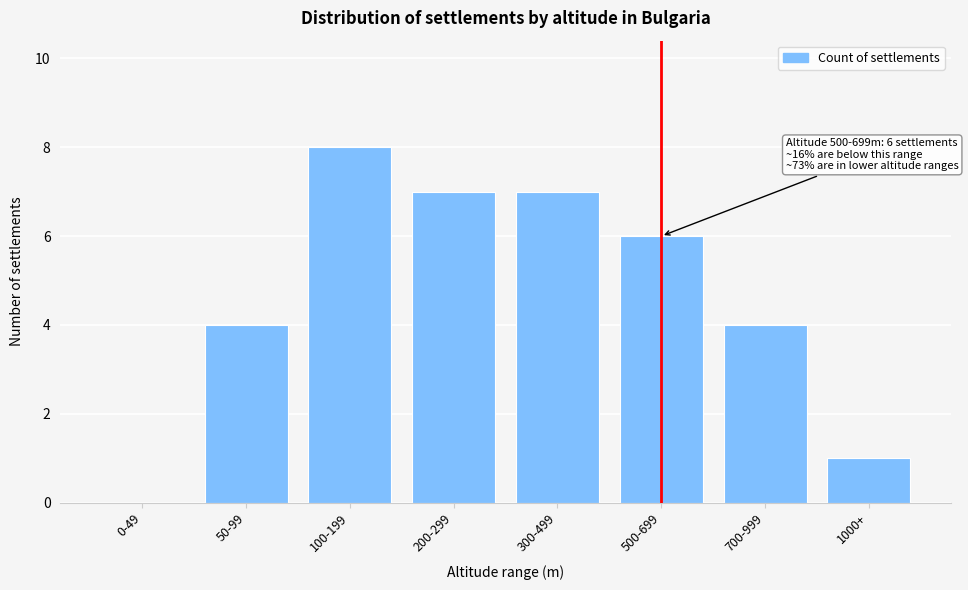

Reading left to right, what are all the values shown in this chart?

0-49=0	50-99=4	100-199=8	200-299=7	300-499=7	500-699=6	700-999=4	1000+=1